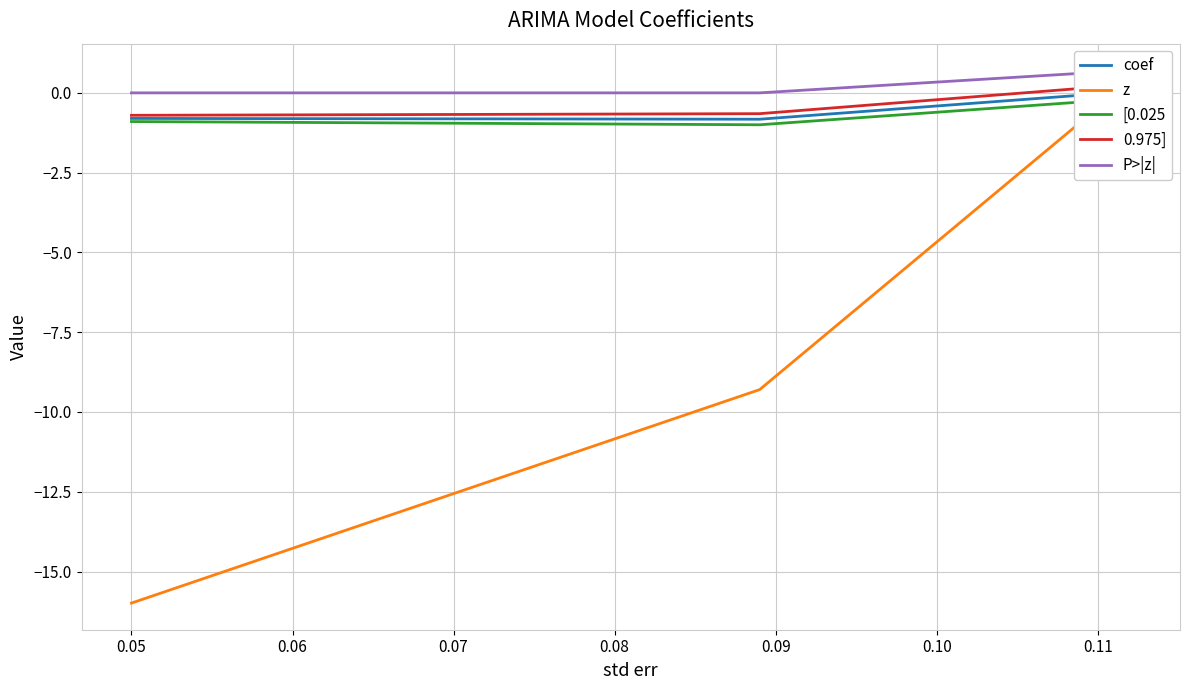

How many data points does each series have?

3